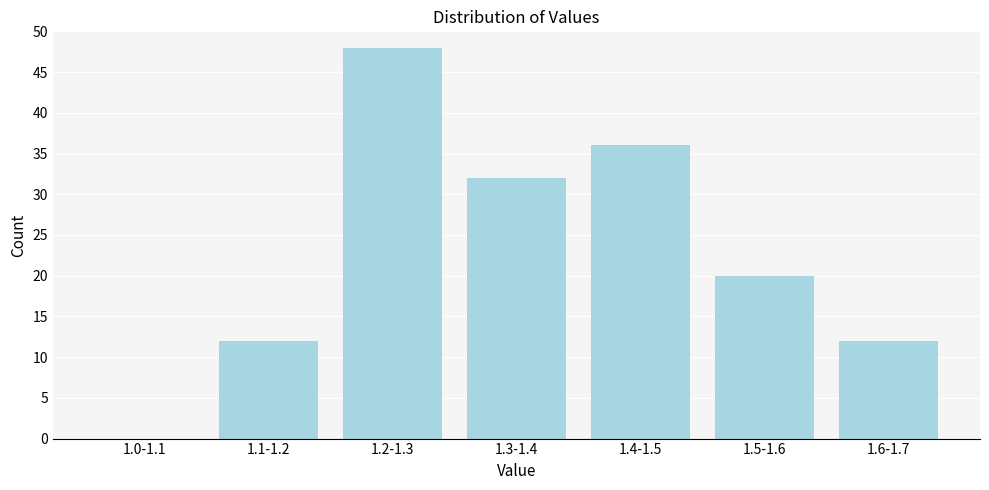

Reading right to left, transcribe all the data shown in this chart.

1.6-1.7=12	1.5-1.6=20	1.4-1.5=36	1.3-1.4=32	1.2-1.3=48	1.1-1.2=12	1.0-1.1=0